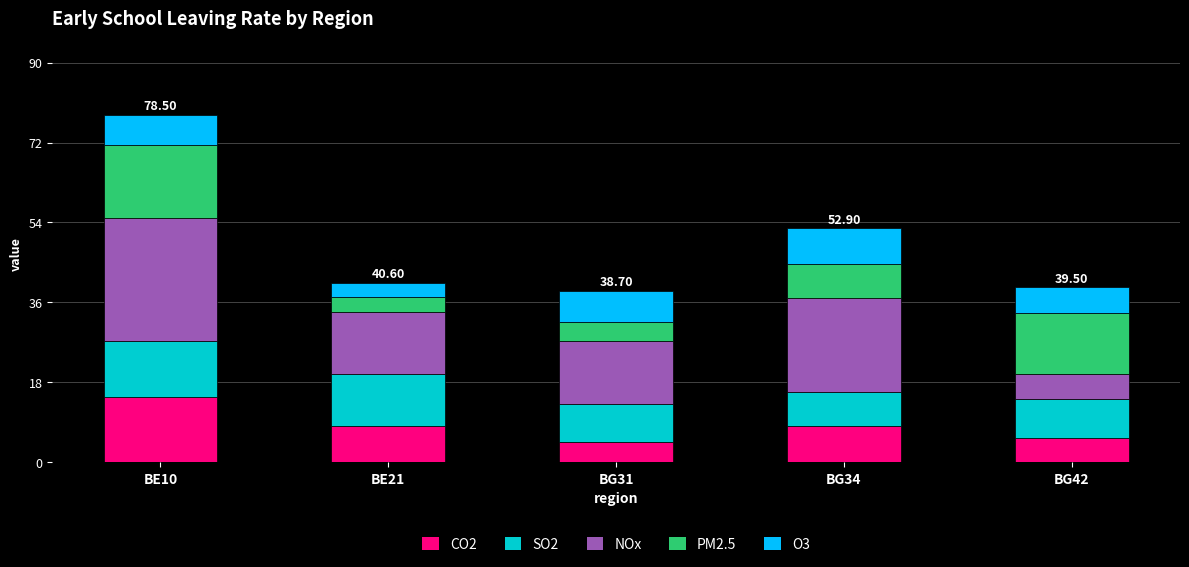

What are all the series names shown in the legend?

CO2, SO2, NOx, PM2.5, O3